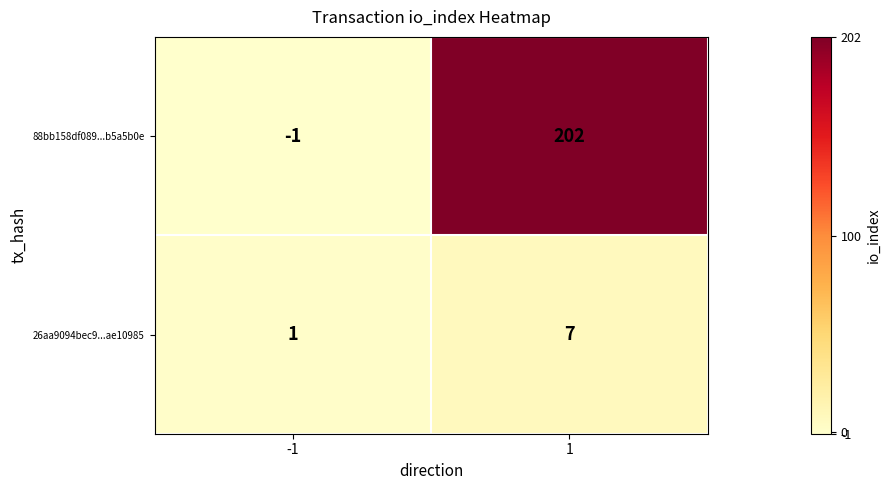

What value does the 88bb158df089...b5a5b0e series have at 1, to the nearest 50?

200